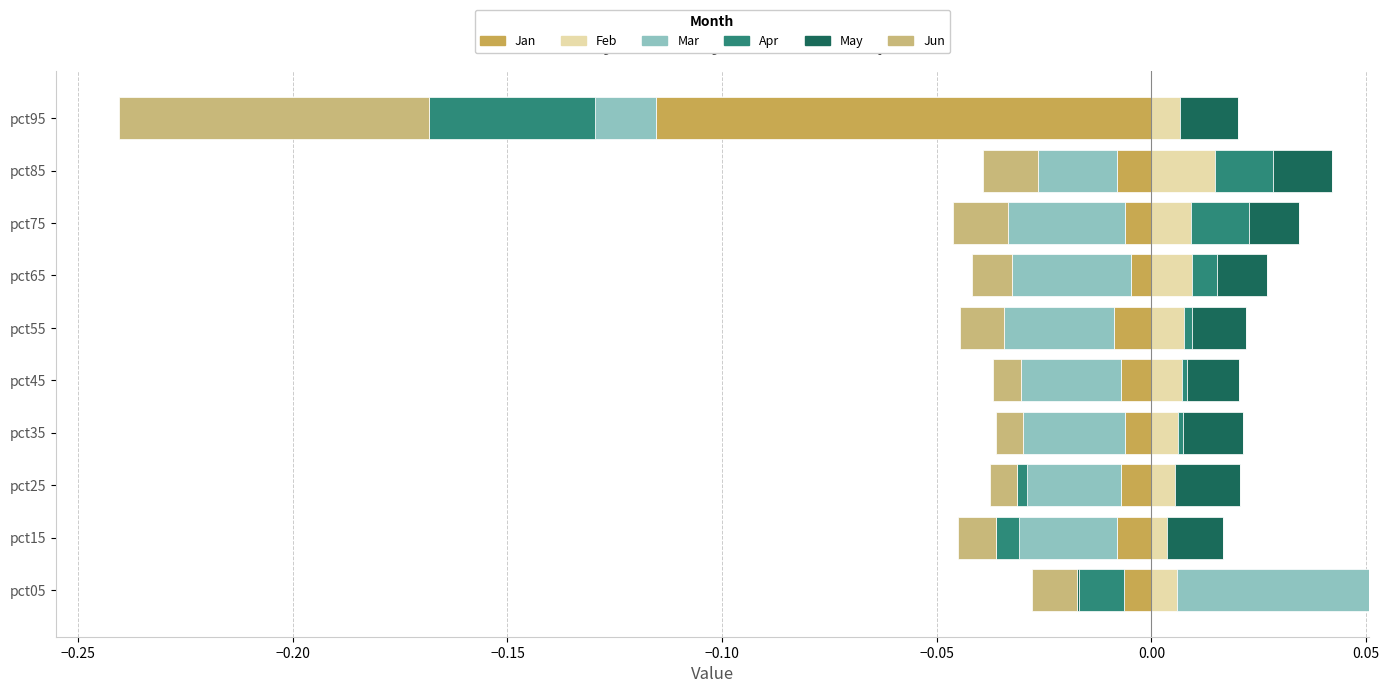

How many May values are between 0 and 1?

9